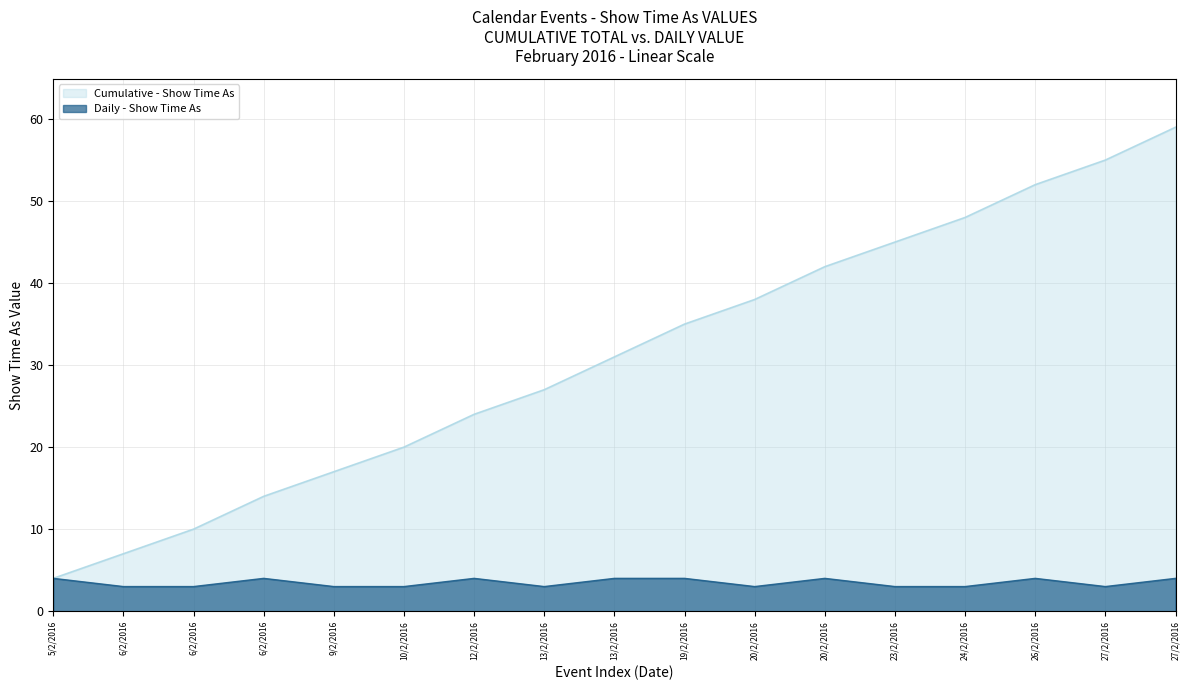

What is the change in value from 10/2/2016 to 12/2/2016?

+1